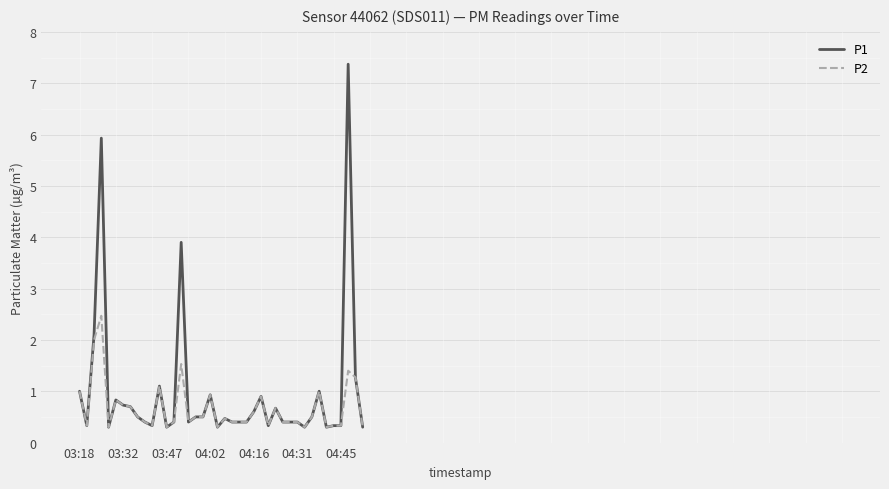

Which series has the widest spread of values?

P1